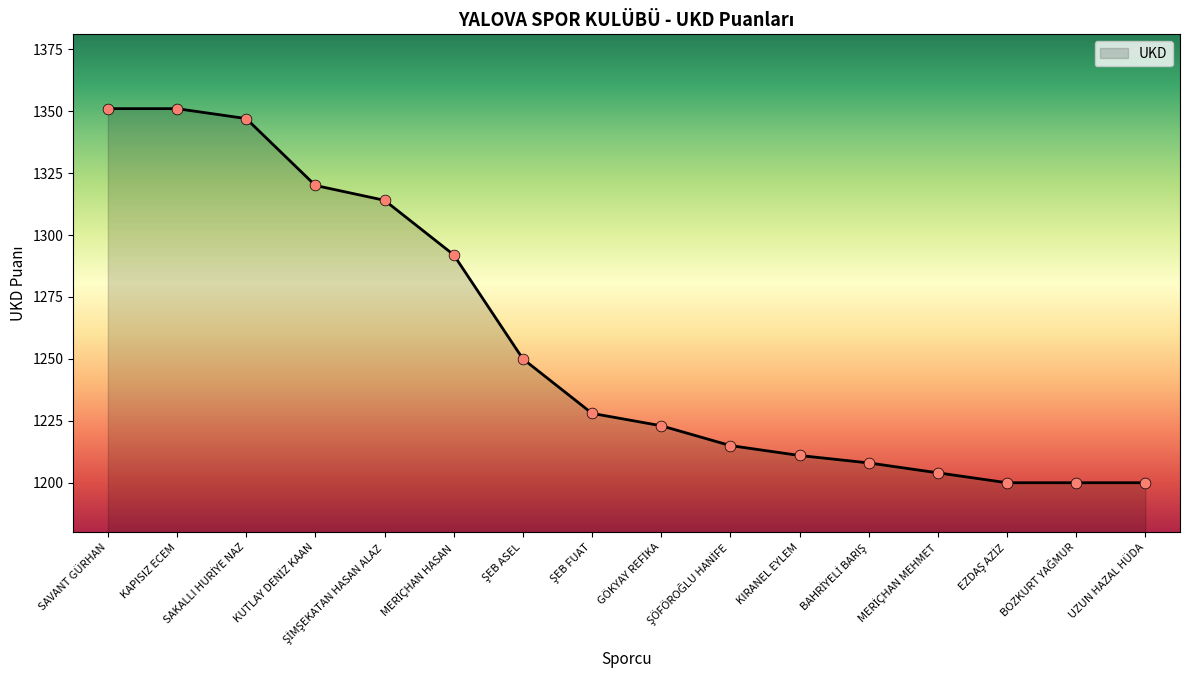

What is the smallest value displayed?

1200